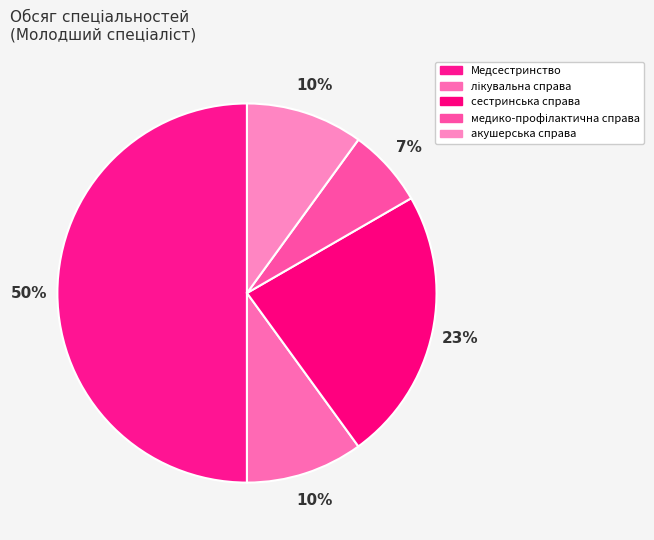

To the nearest percent, what portion does акушерська справа represent?

10%